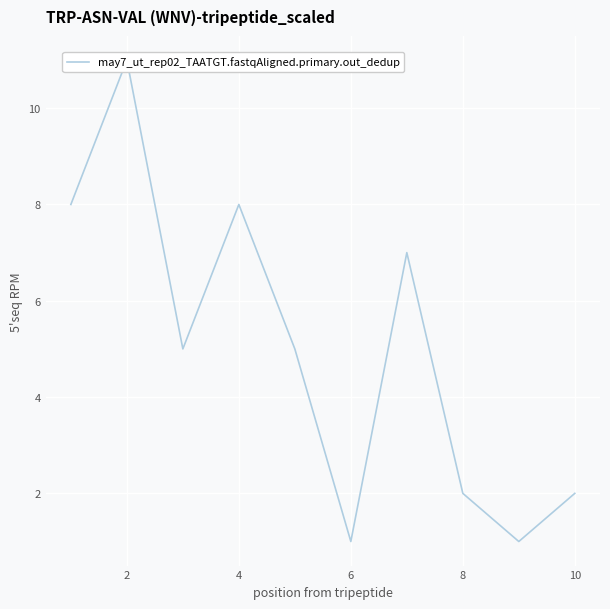

Is it true that the value at 4 is 3?

False